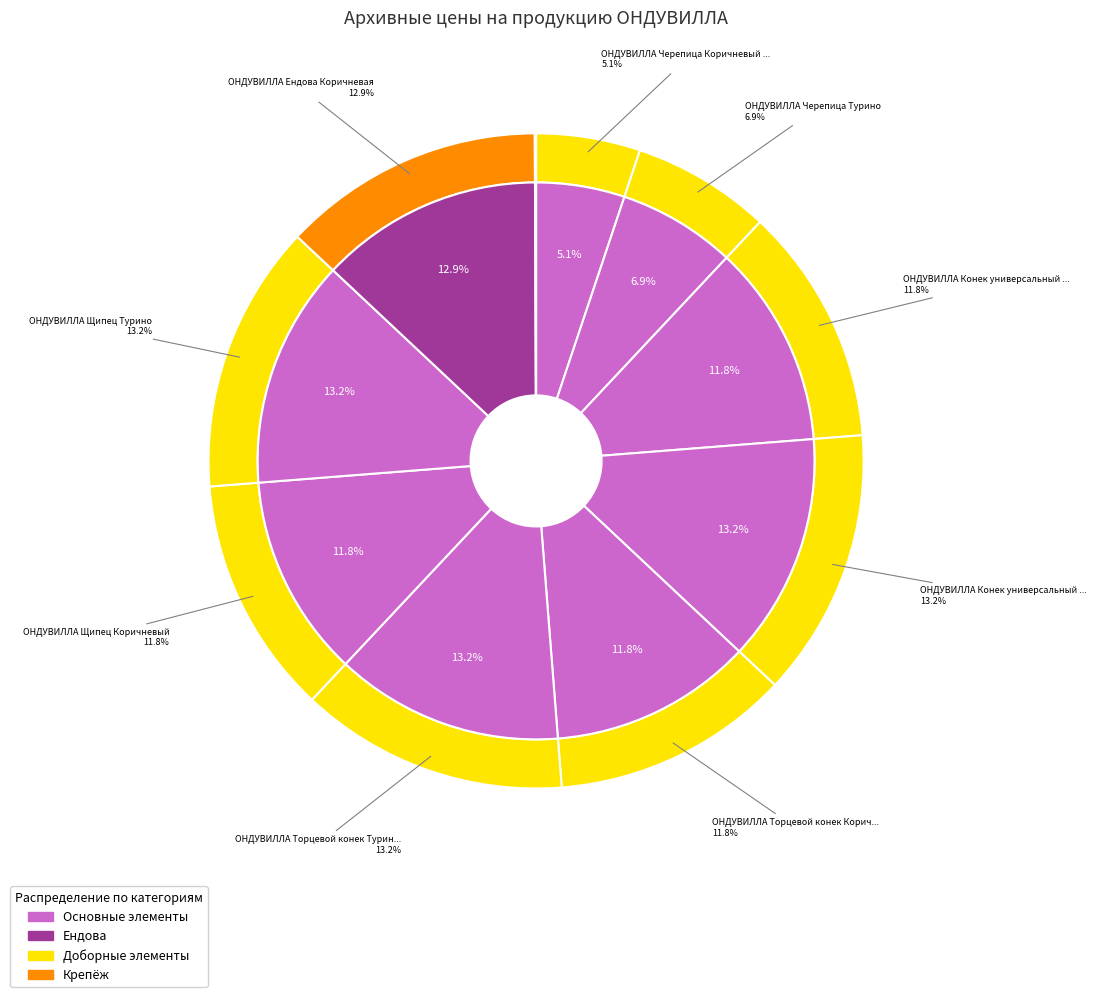

What percentage do ОНДУВИЛЛА Торцевой конек Коричневый and ОНДУВИЛЛА Черепица Турино together represent?

18.6%